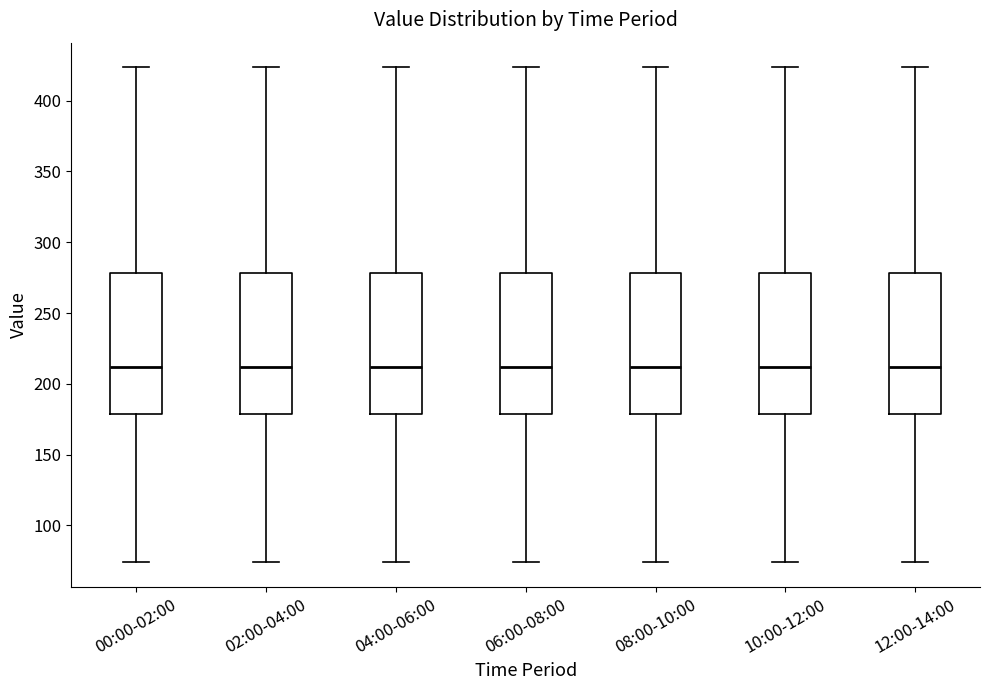

Where is the lower edge of the box for 04:00-06:00 on the y-axis? The values are not printed on the chart, so give them approximately, as read against the axis.

180